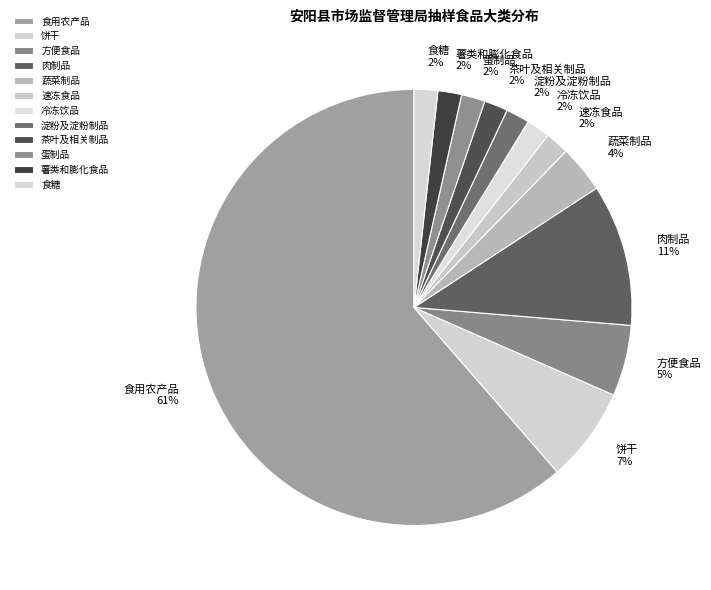

How many slices are in this pie chart?

12